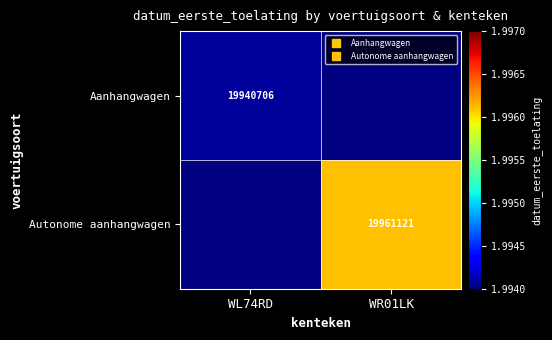

List the series in order of their overall mean, lowest first.

Aanhangwagen, Autonome aanhangwagen